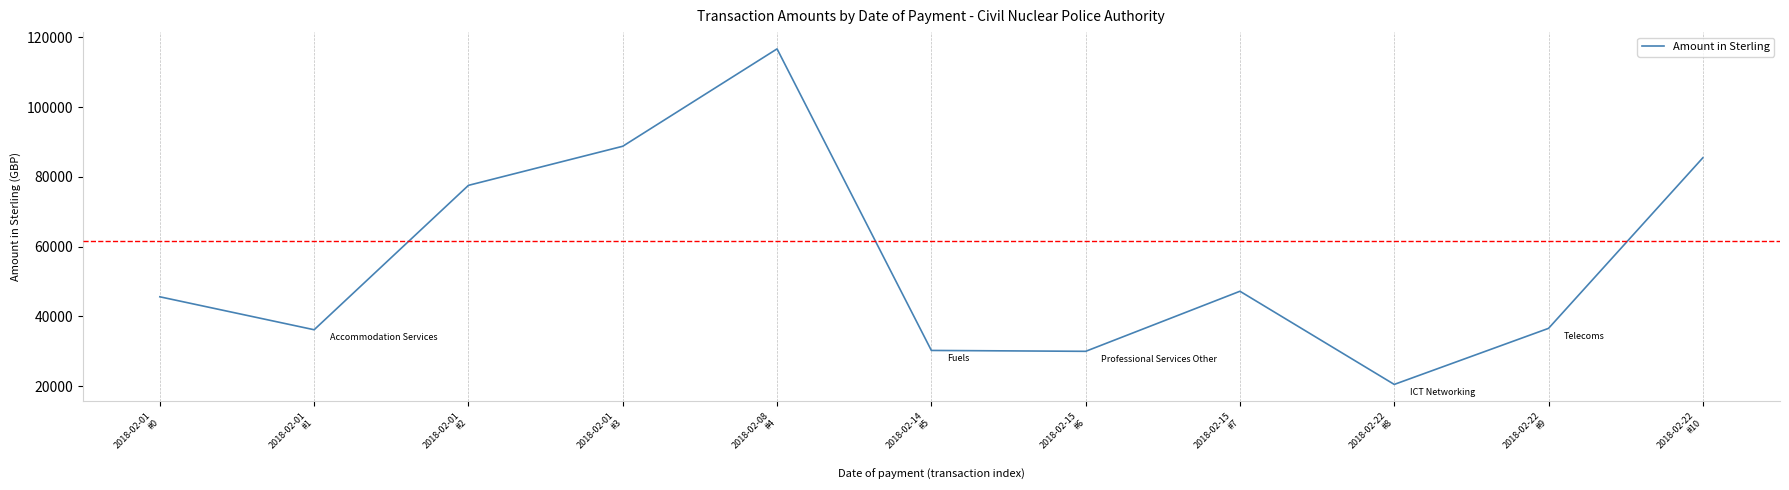

Is it true that the value at 2018-02-01
#2 is 77571.6?

True